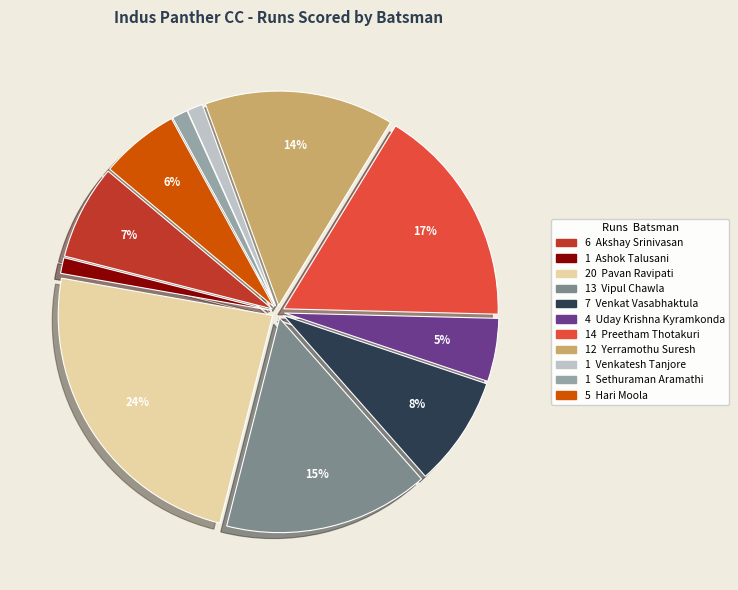

To the nearest percent, what is the average slice percentage?

9%